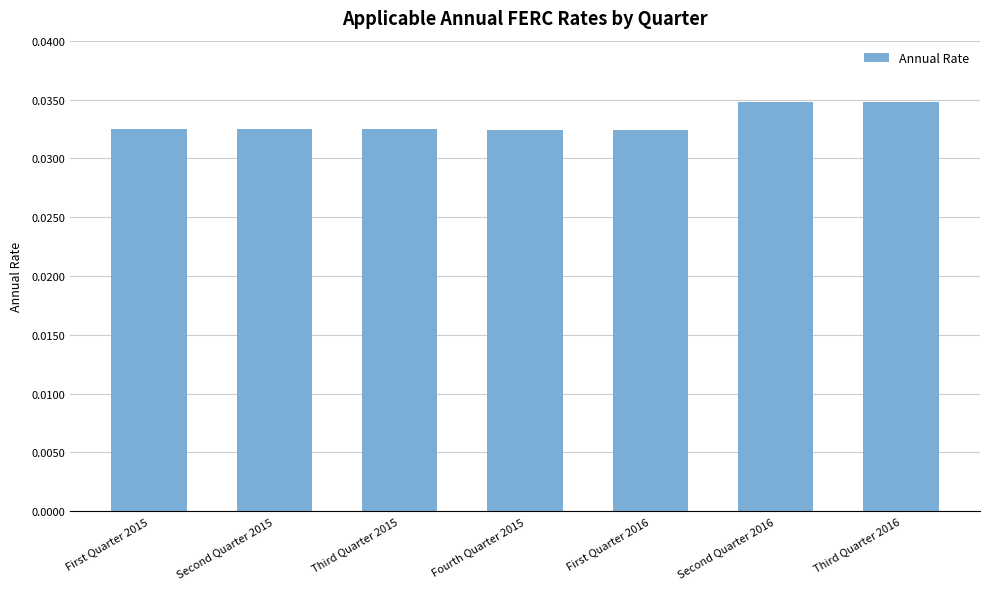

Which has a higher value, Third Quarter 2016 or Second Quarter 2015?

Third Quarter 2016